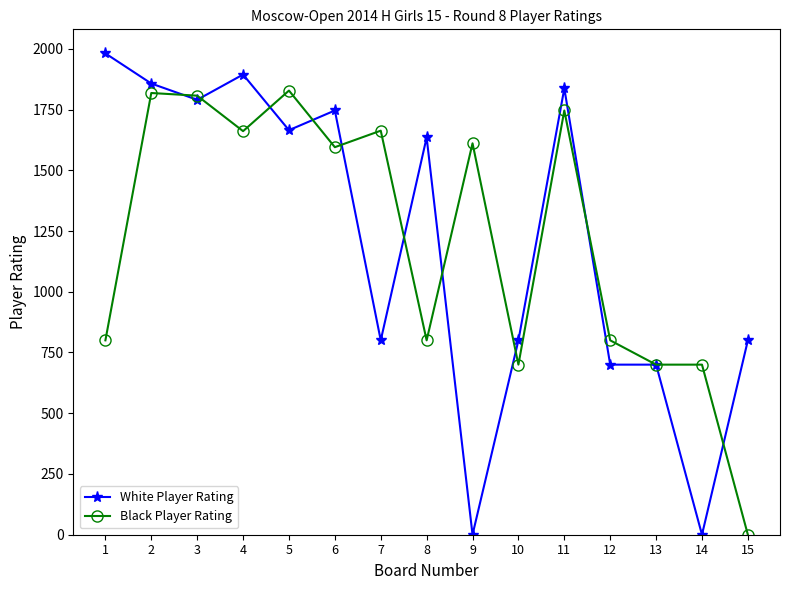

Which series changed the most between 7 and 13?

Black Player Rating